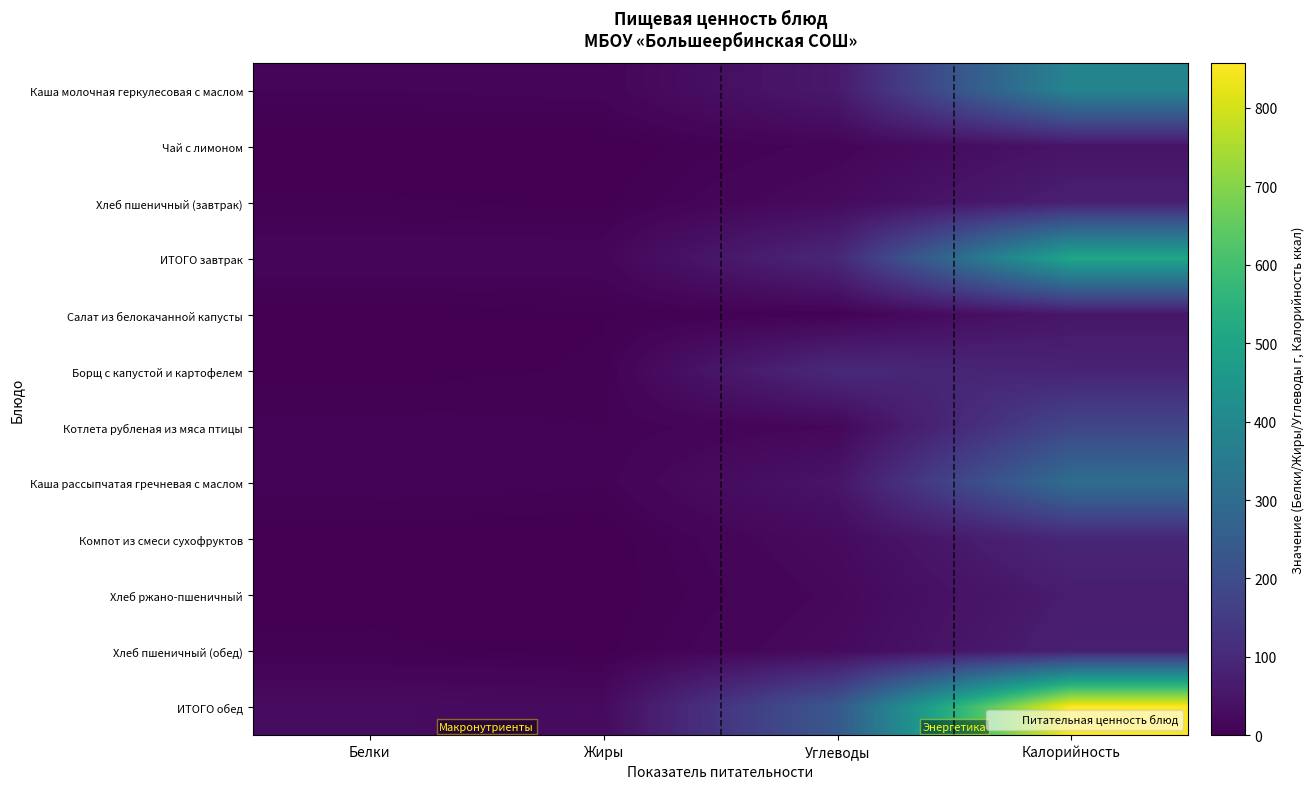

At which category does the chart reach its minimum across all series?

Жиры